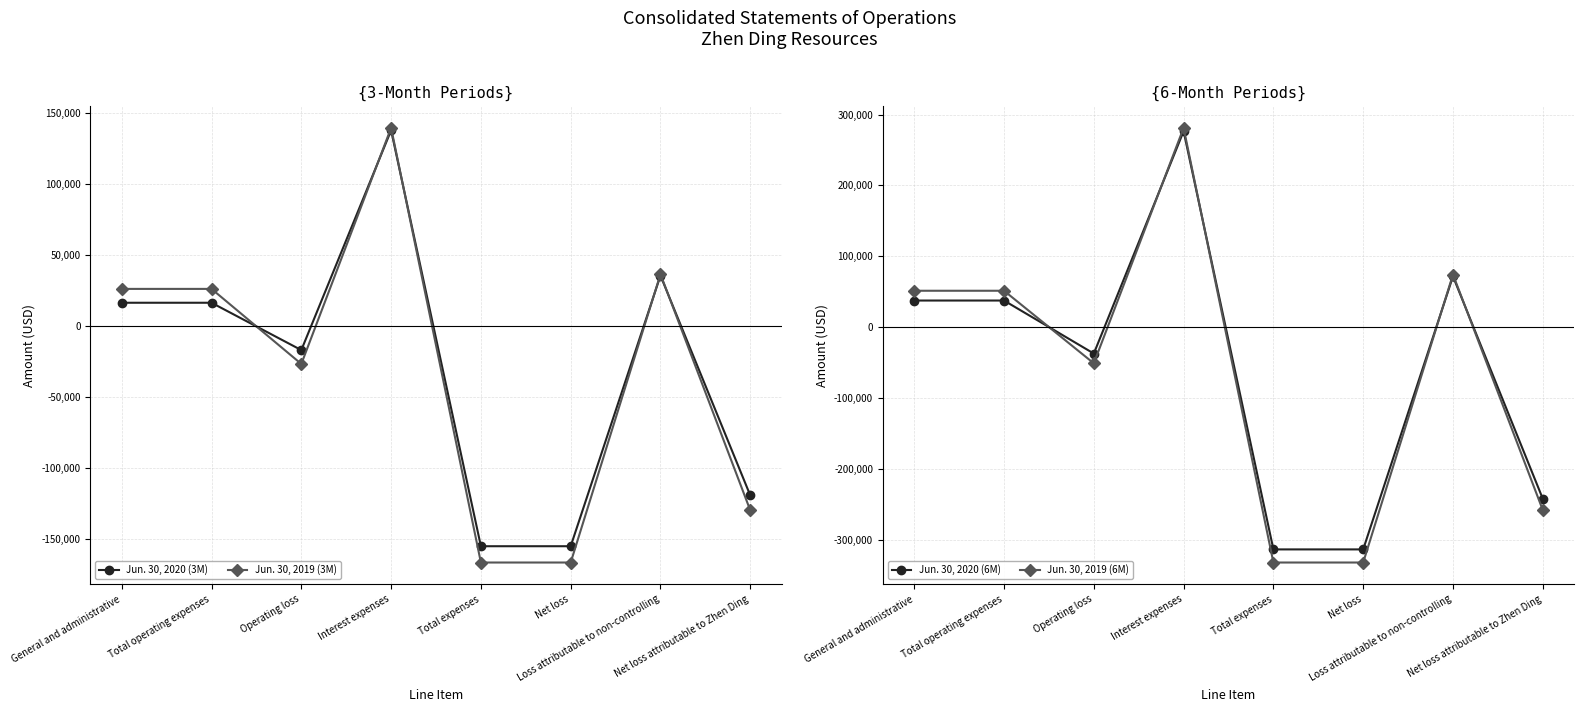

What is the label of the 5th point from the right?

Interest expenses